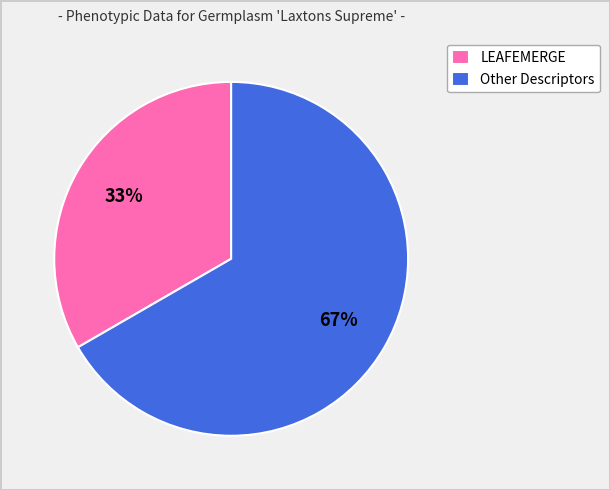

To the nearest percent, what is the combined percentage of LEAFEMERGE and Other Descriptors?

100%